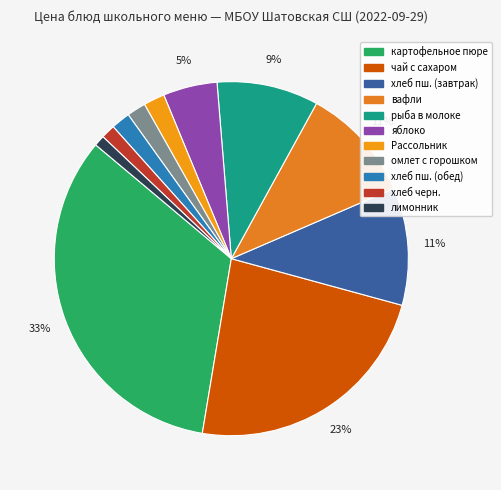

To the nearest percent, what is the average slice percentage?

9%